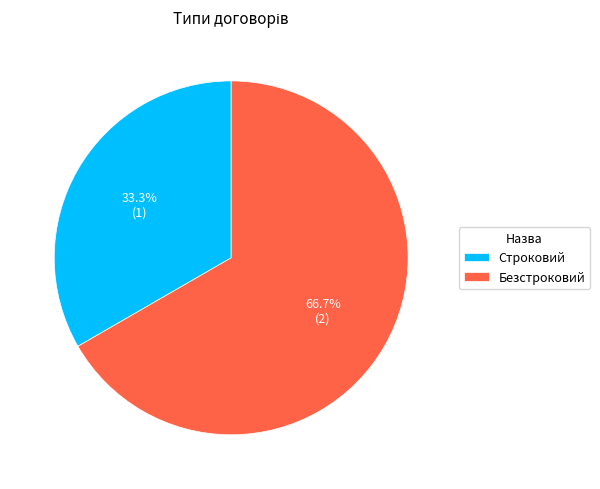

Rank the categories by value from lowest to highest.

Строковий, Безстроковий